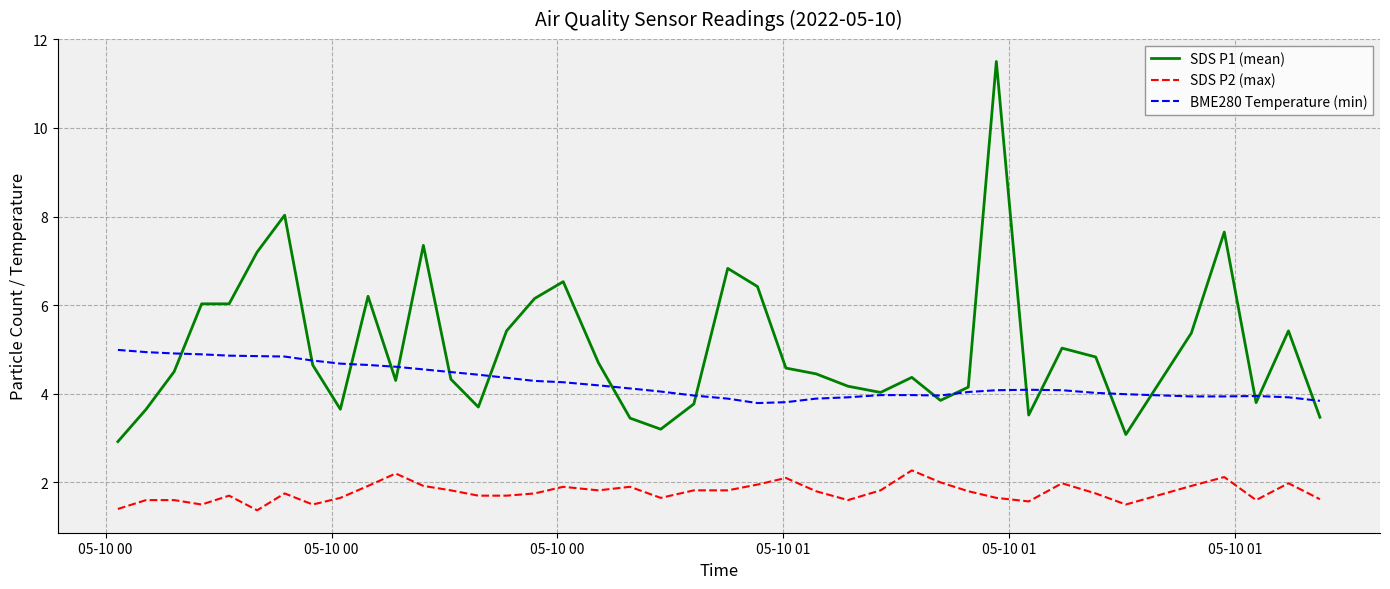

Which series has the widest spread of values?

SDS P1 (mean)